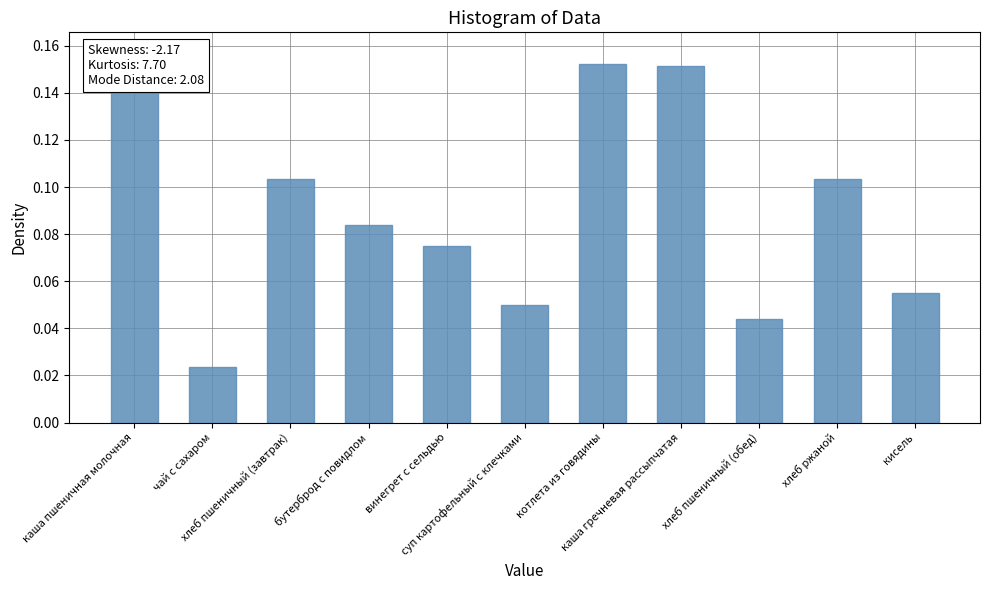

Which has a higher value, хлеб пшеничный (обед) or кисель?

кисель